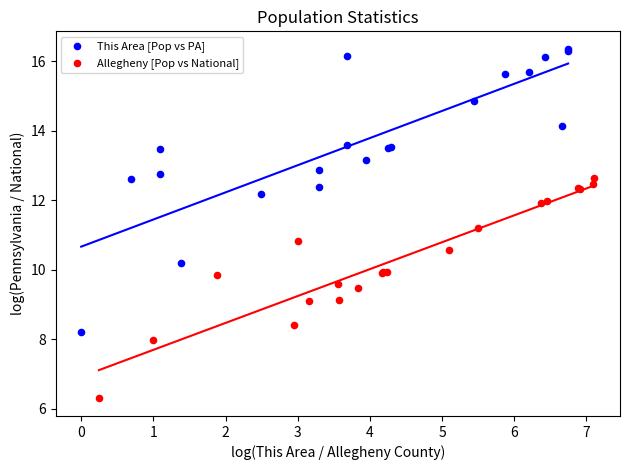

Which series has the largest Y range (max minus min)?

This Area [Pop vs PA]